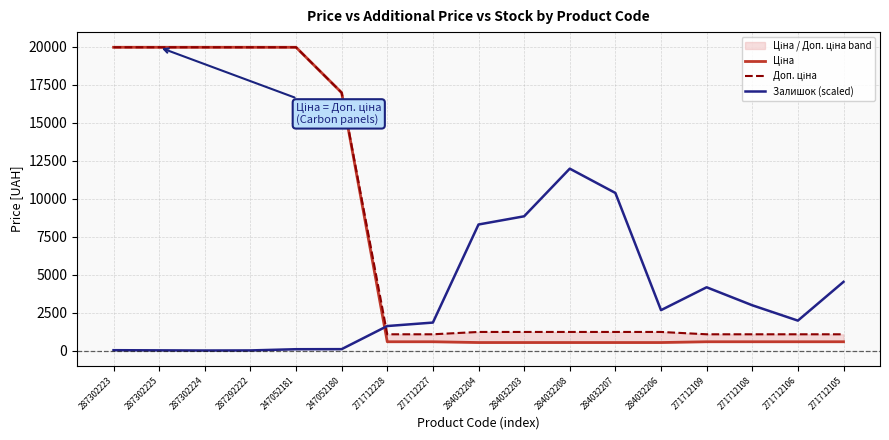

True or false: Доп. ціна has a value of 1235.4 at 284032207.

True